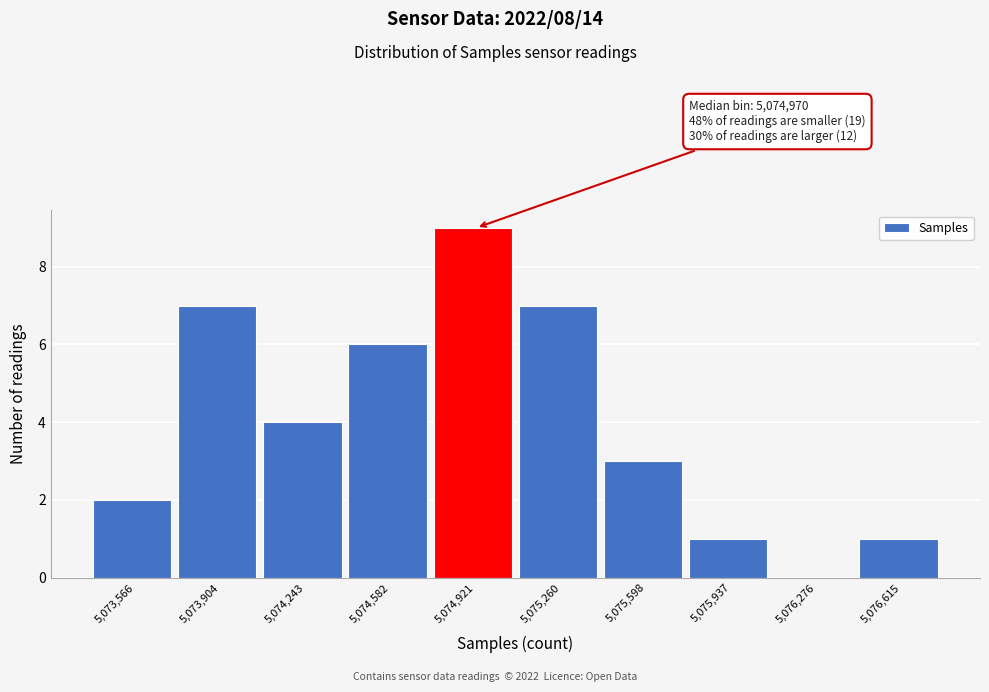

Reading left to right, extract all data points from this chart.

5,073,566=2	5,073,904=7	5,074,243=4	5,074,582=6	5,074,921=9	5,075,260=7	5,075,598=3	5,075,937=1	5,076,276=0	5,076,615=1